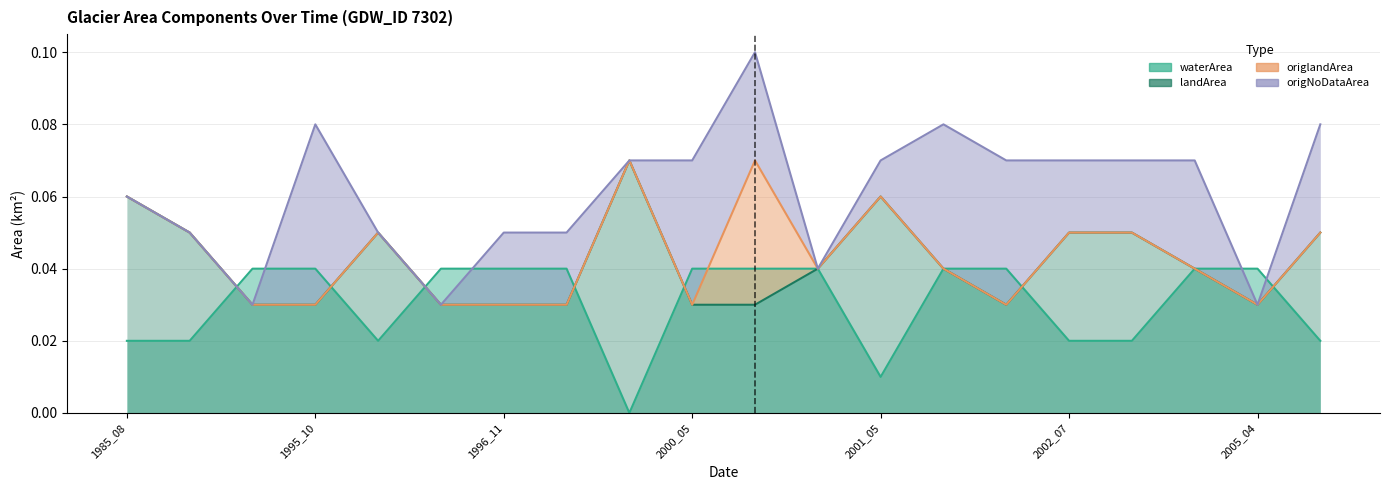

Is the value of landArea at 1996_08 greater than the value of waterArea at 2004_07?

Yes